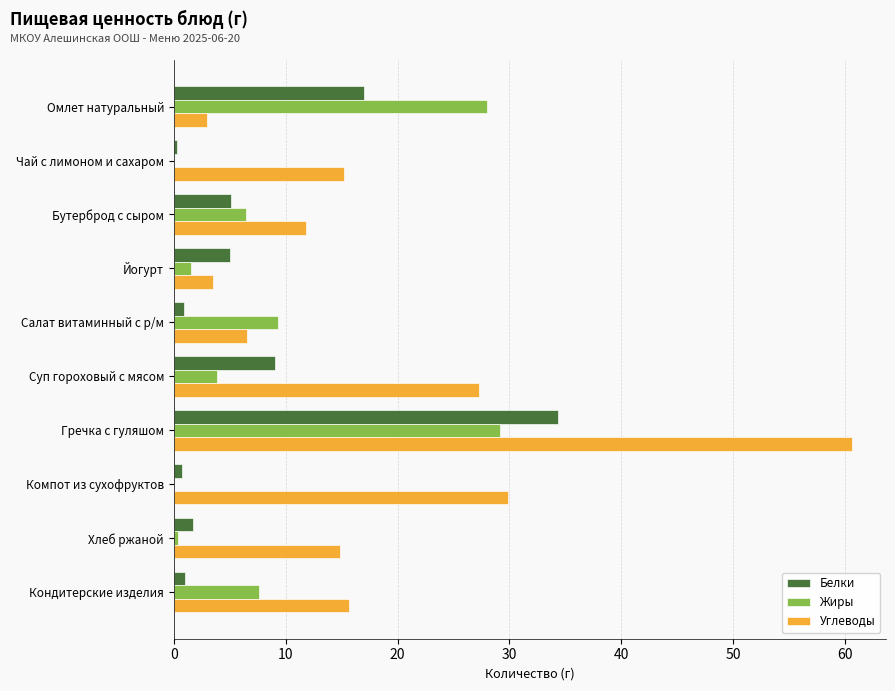

At which category does the chart reach its peak across all series?

Гречка с гуляшом